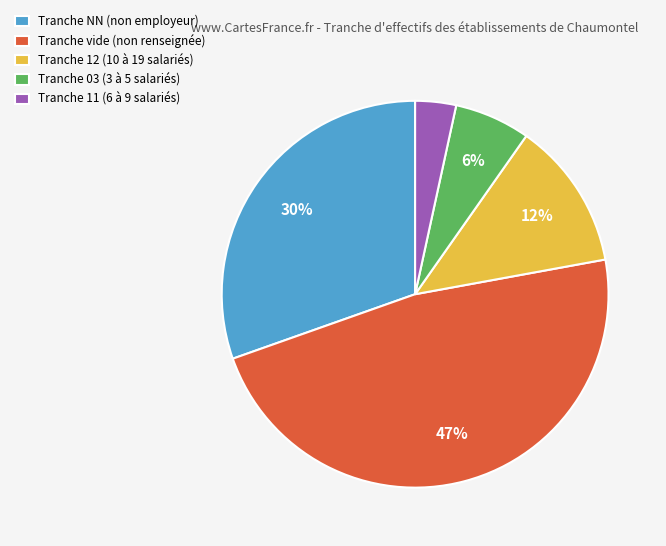

Count the number of slices in the pie.

5